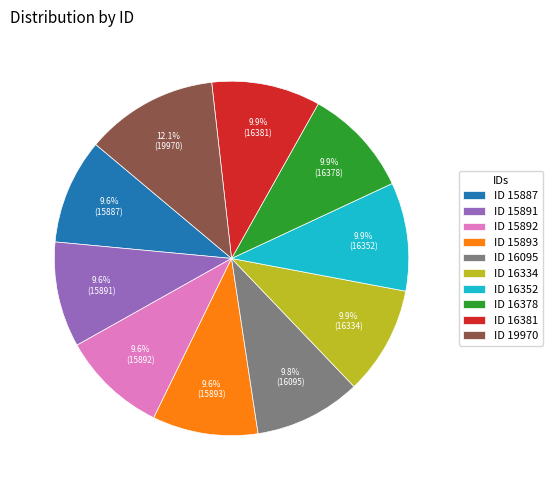

How many segments does this pie chart have?

10